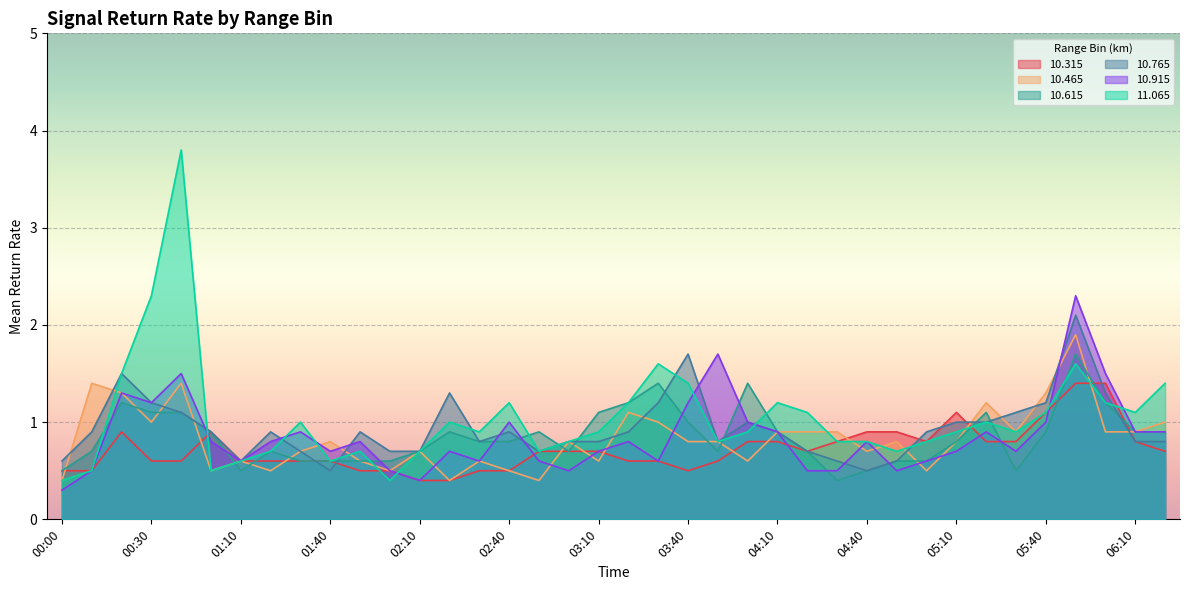

What is the value of the 10.915 point at the 28th from the left?

0.8